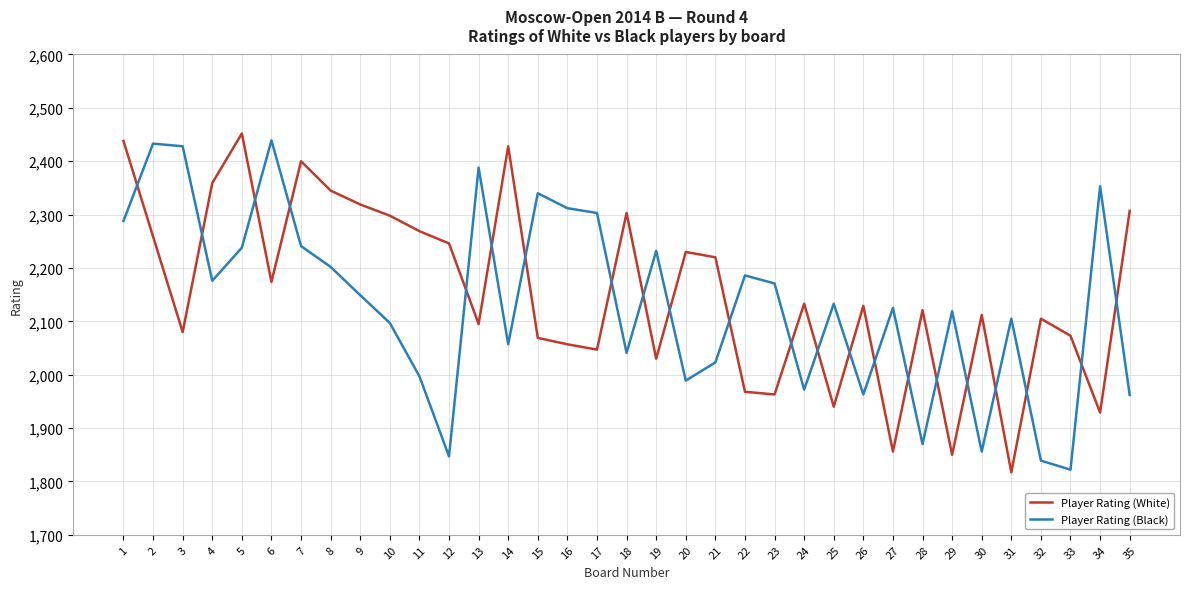

What is the minimum value for Player Rating (White)?

1817